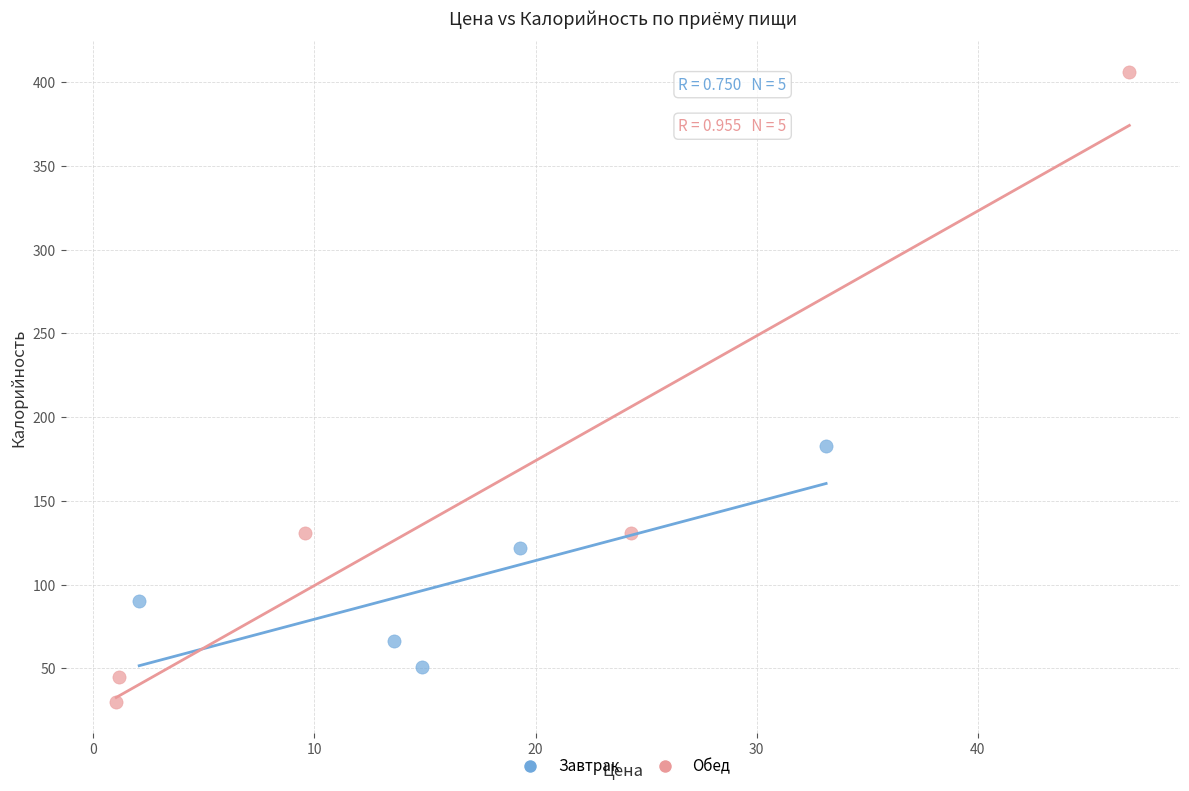

What are all the series names shown in the legend?

Завтрак, Обед